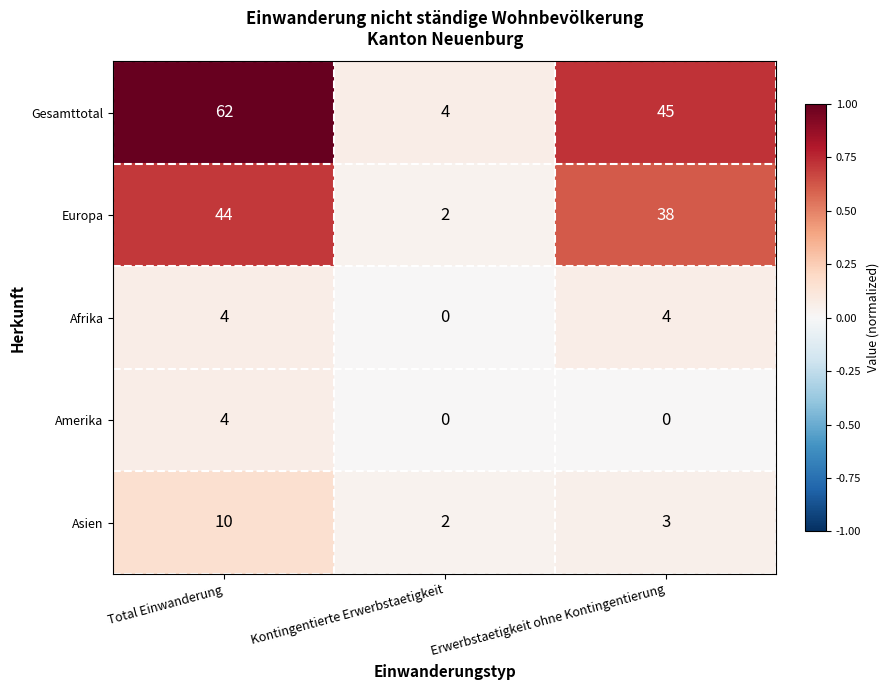

What is the difference between the highest and lowest values at Erwerbstaetigkeit ohne Kontingentierung?

45